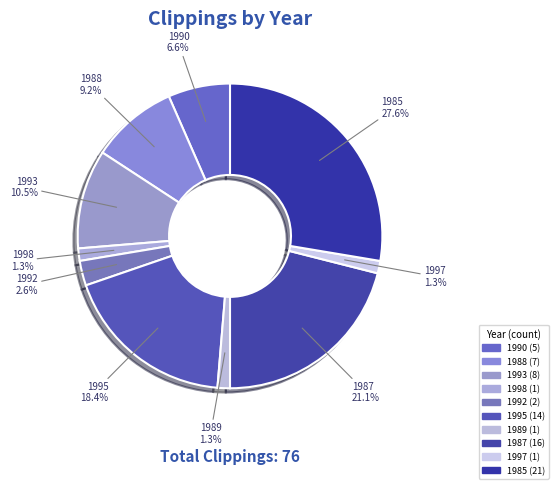

Does any single category account for the majority?

No